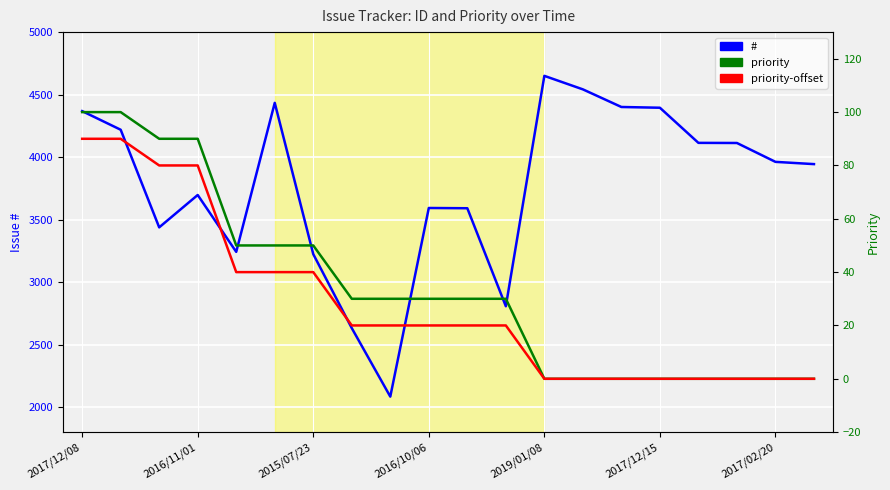

What is the label of the 2nd point from the left?

2016/11/01